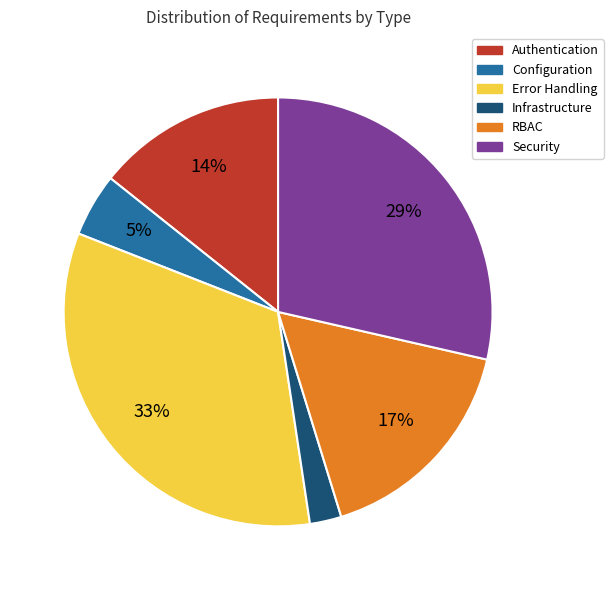

Between RBAC and Infrastructure, which is larger?

RBAC